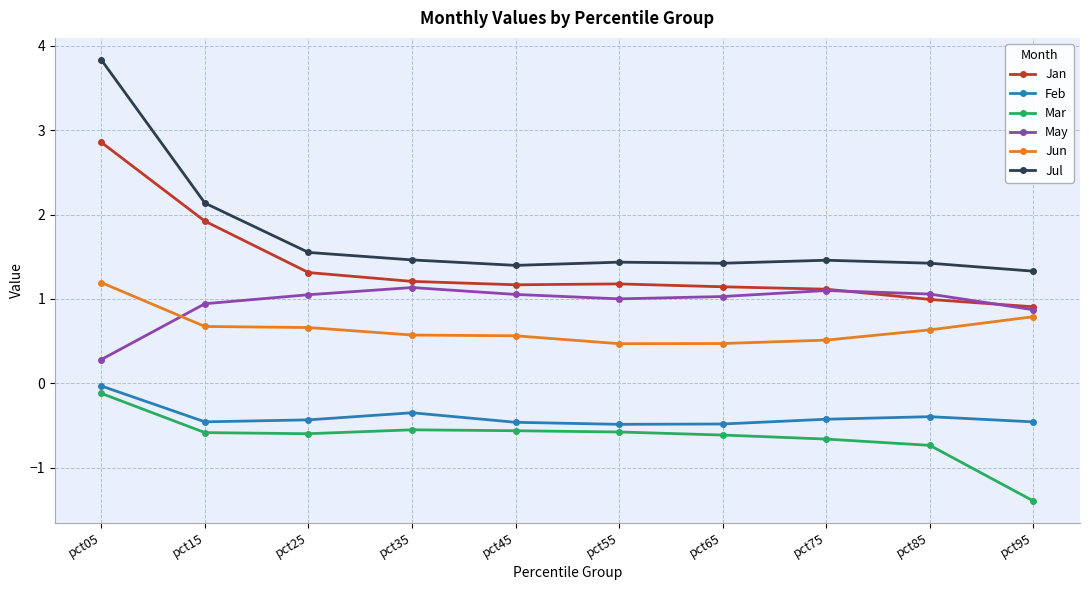

Rank the series at pct55 from lowest to highest value.

Mar, Feb, Jun, May, Jan, Jul